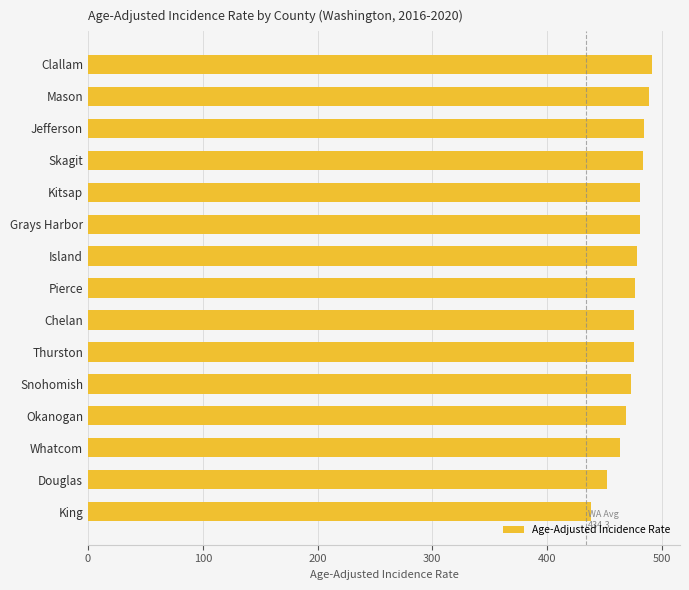

What is the maximum value shown in the chart?

491.2